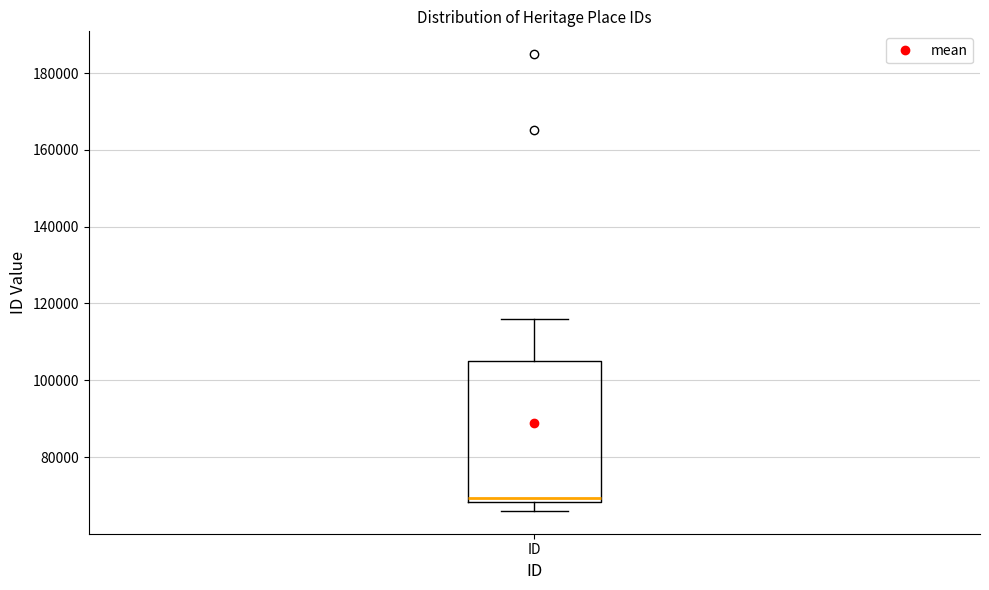

Transcribe this box plot: give where the median line is, the range the box spans, and where the two whiskers end, as read against the y-axis. The values are not printed on the chart, so give them approximately, as read against the axis.

median 70000, box 68000 to 106000, whiskers 66000 to 116000